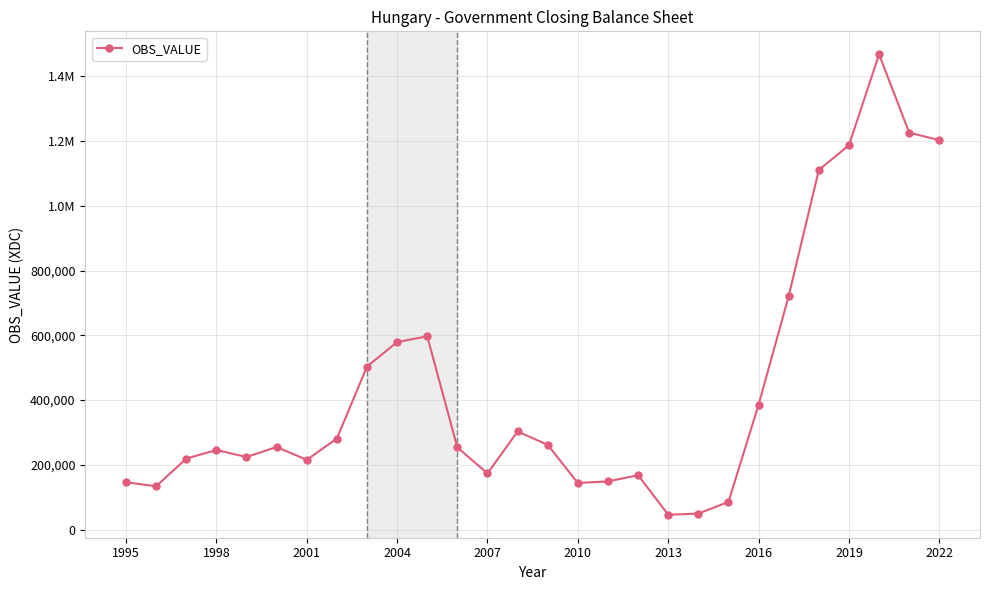

What is the average value?

440353